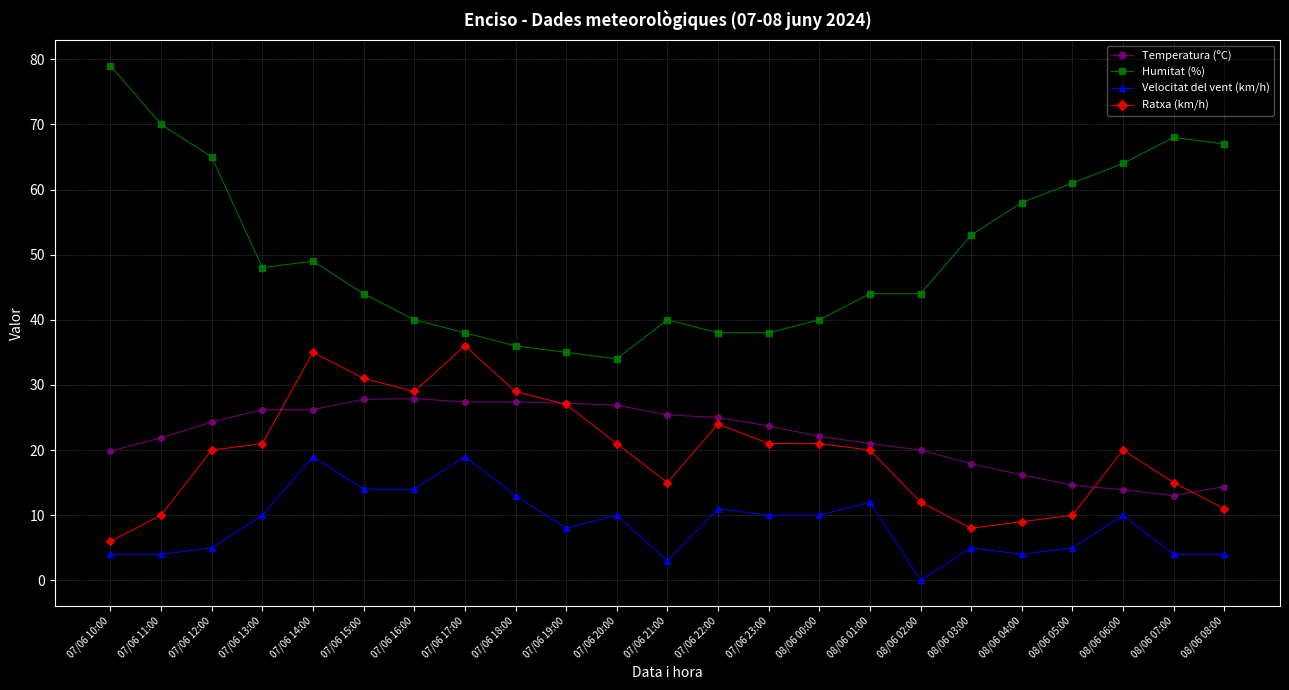

At which category does Ratxa (km/h) reach its first local valley?

07/06 16:00